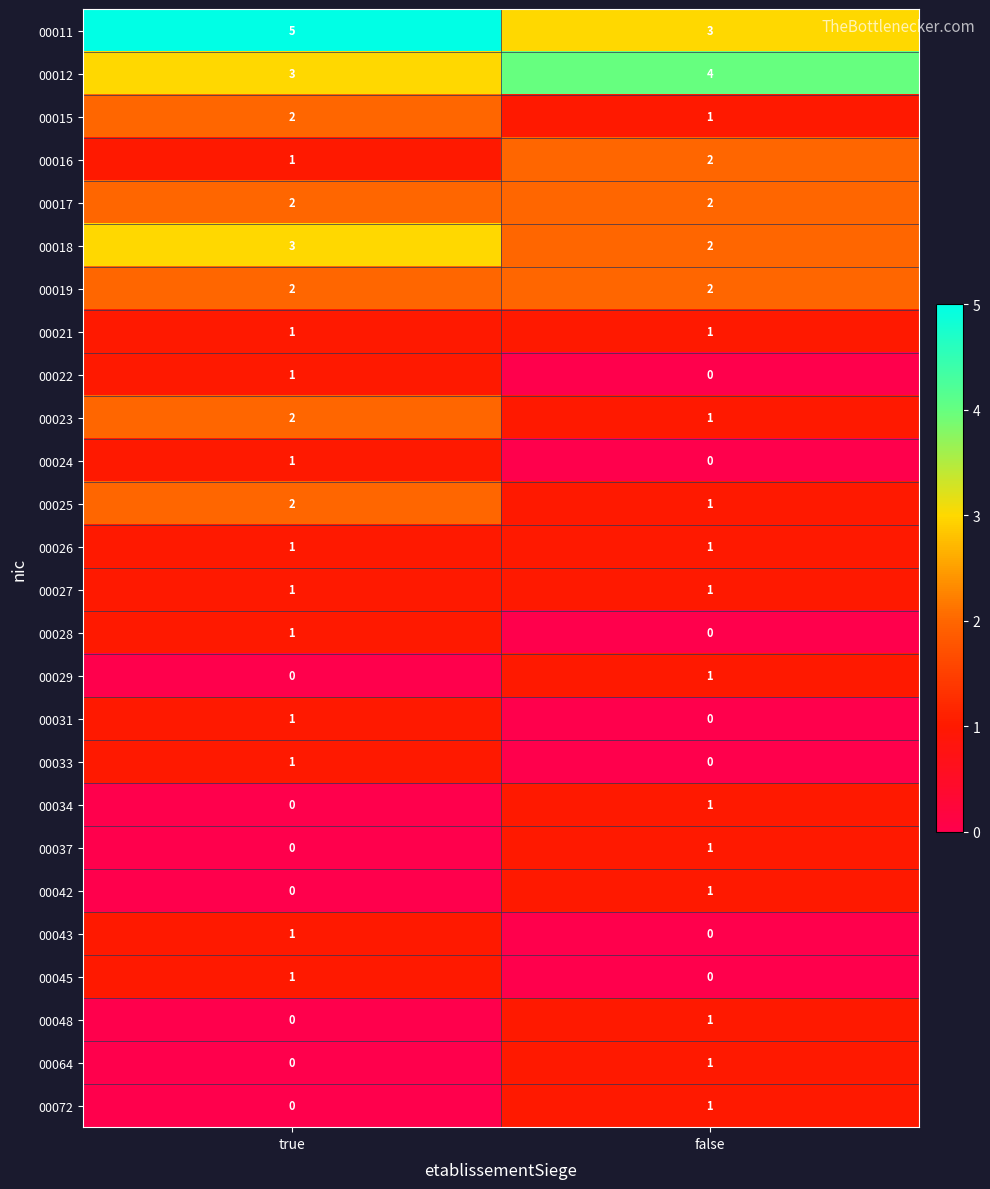

What is the greatest value displayed?

5